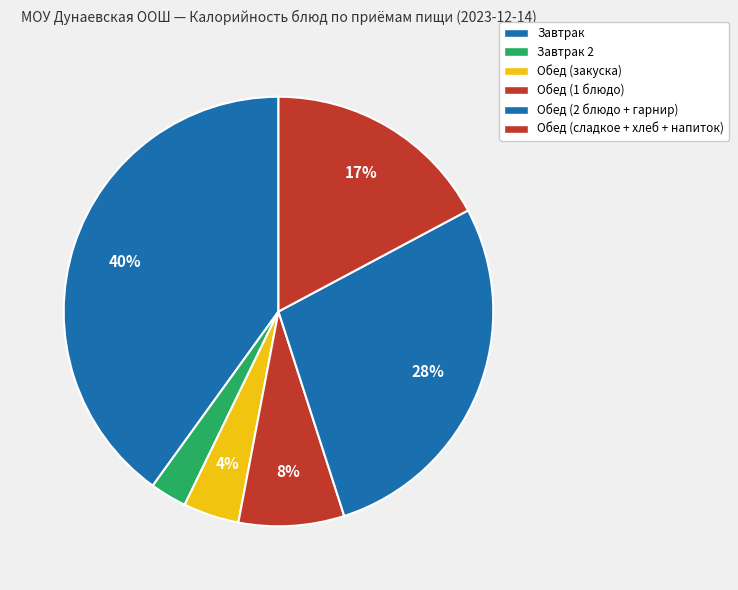

Which slice is the largest?

Завтрак